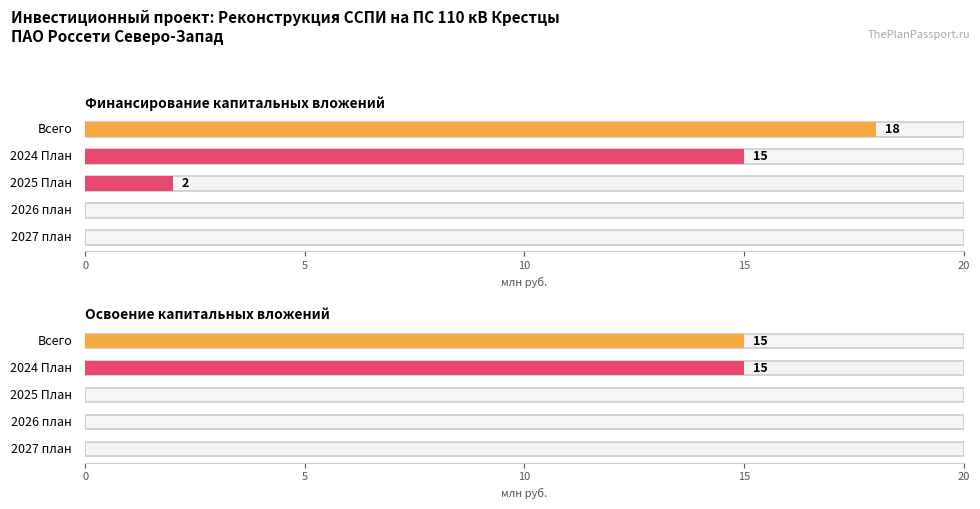

Which has a higher value, Всего по проекту or Год 2026 План?

Всего по проекту